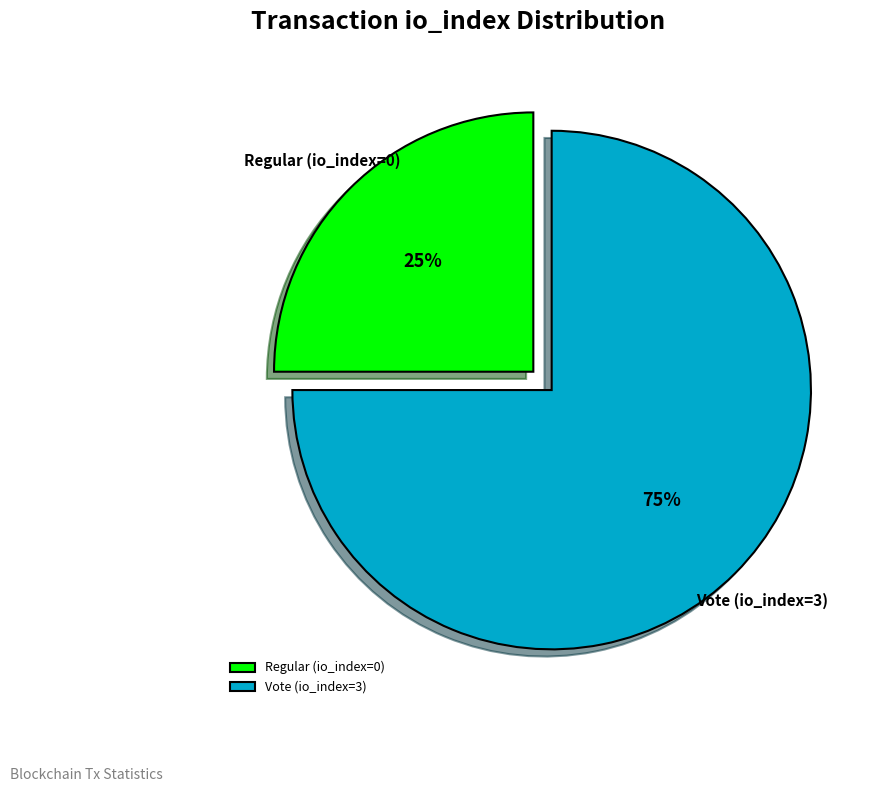

To the nearest percent, what is the difference between the largest and smallest slice percentages?

50%